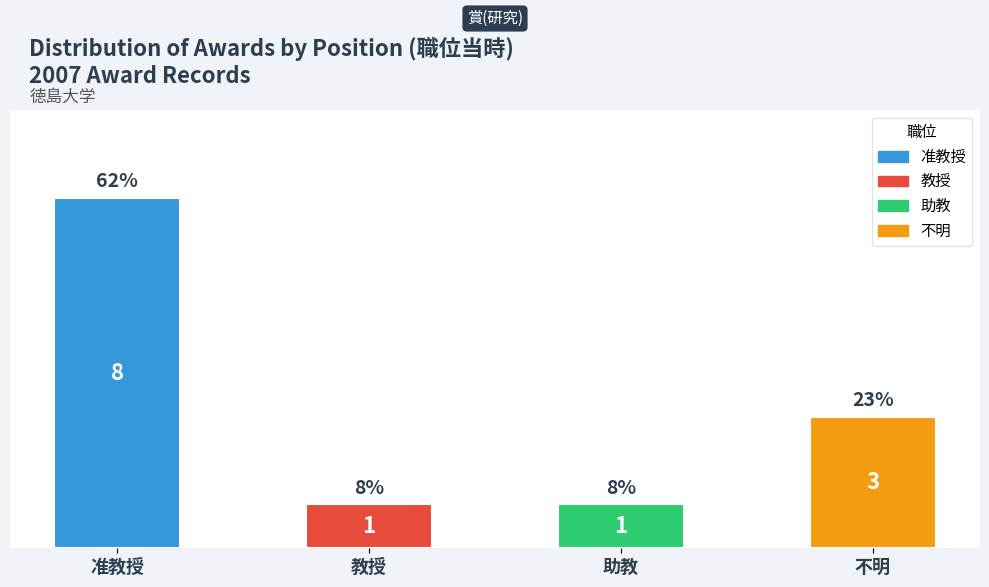

Which label corresponds to the largest value in the chart?

准教授